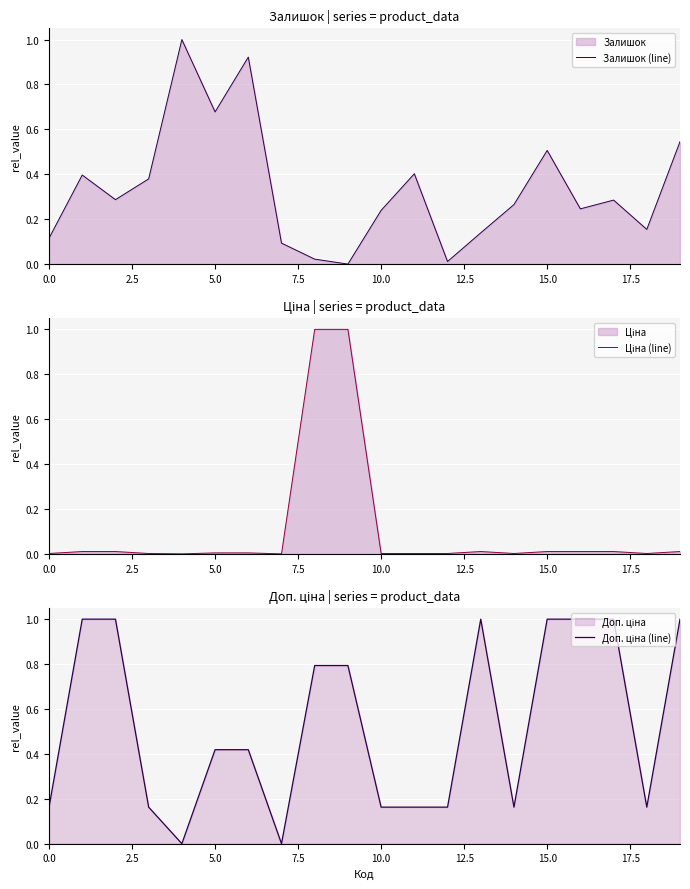

What is the maximum value shown in the chart?

1.0